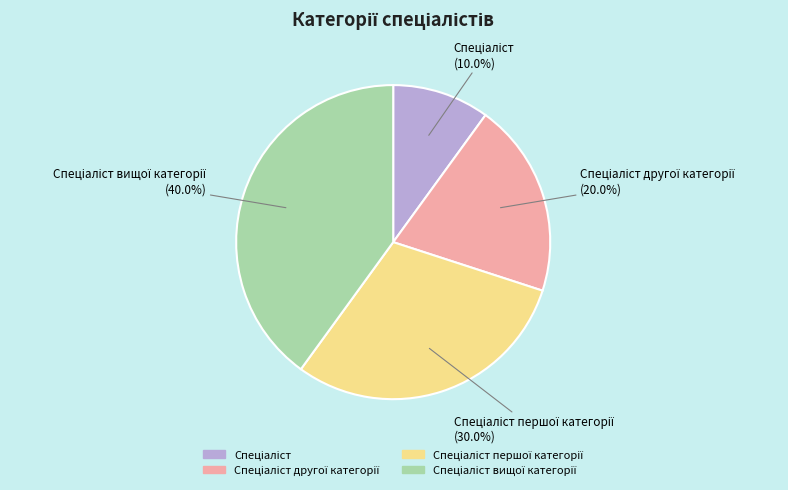

Count the number of slices in the pie.

4